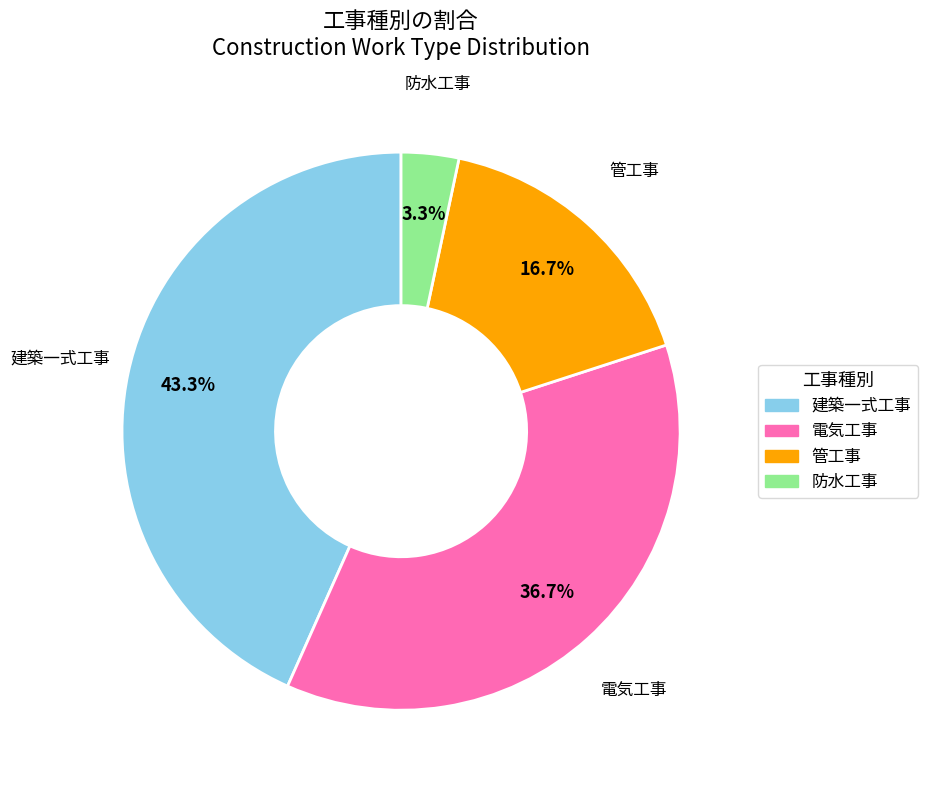

How many slices are in this pie chart?

4